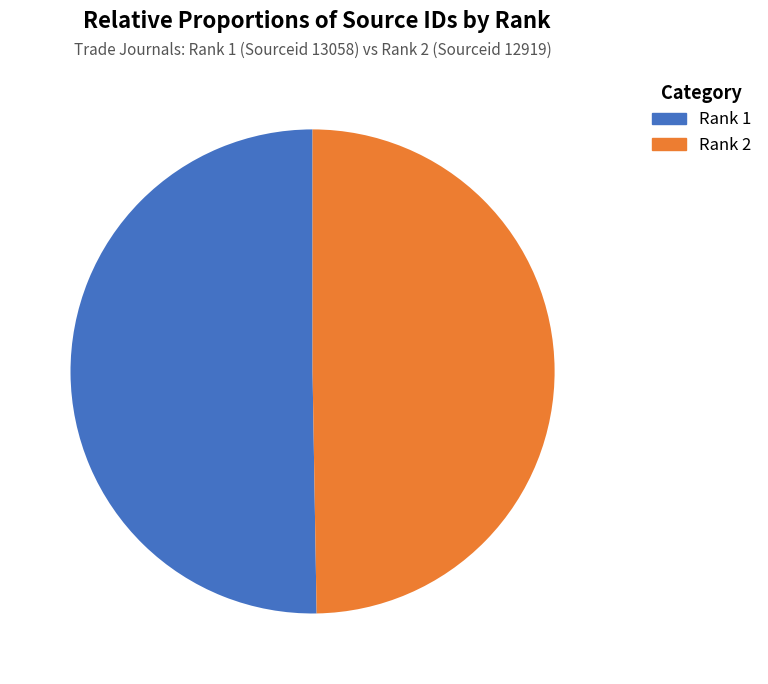

How many slices are in this pie chart?

2